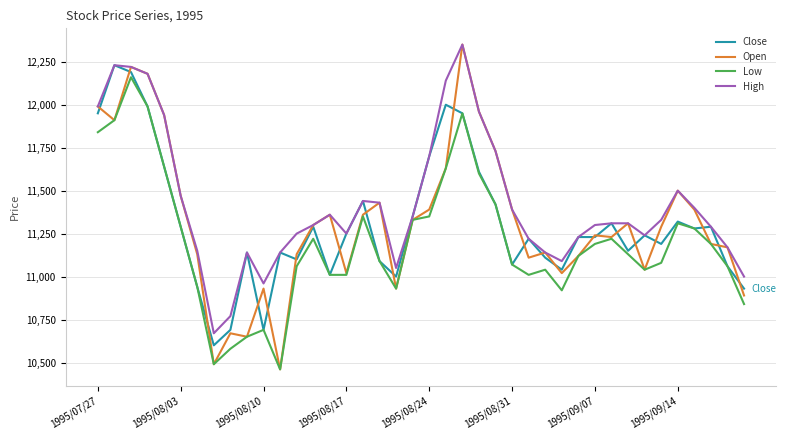

Which series has the largest total across all categories?

High